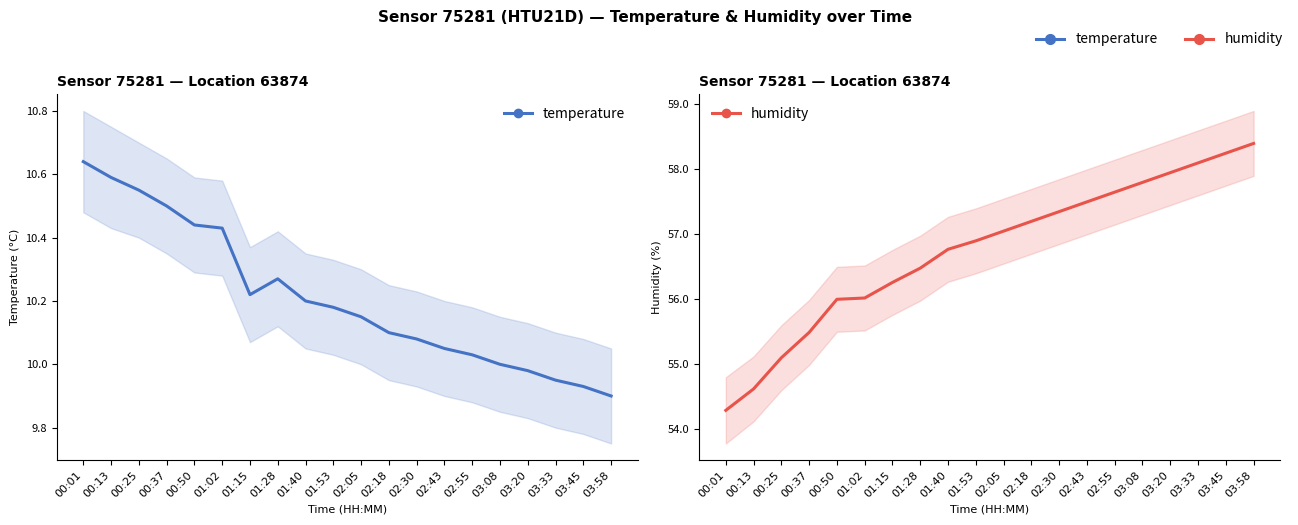

What is the greatest value displayed?

58.4